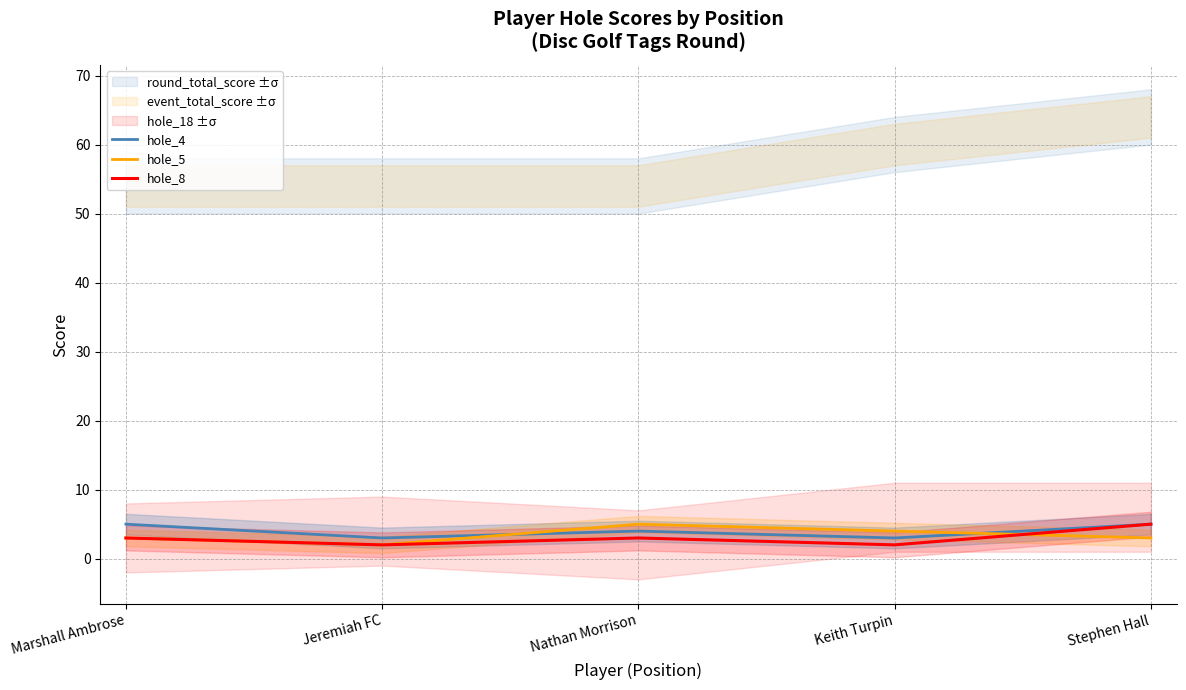

At which category is the sum across all series the highest?

Stephen Hall